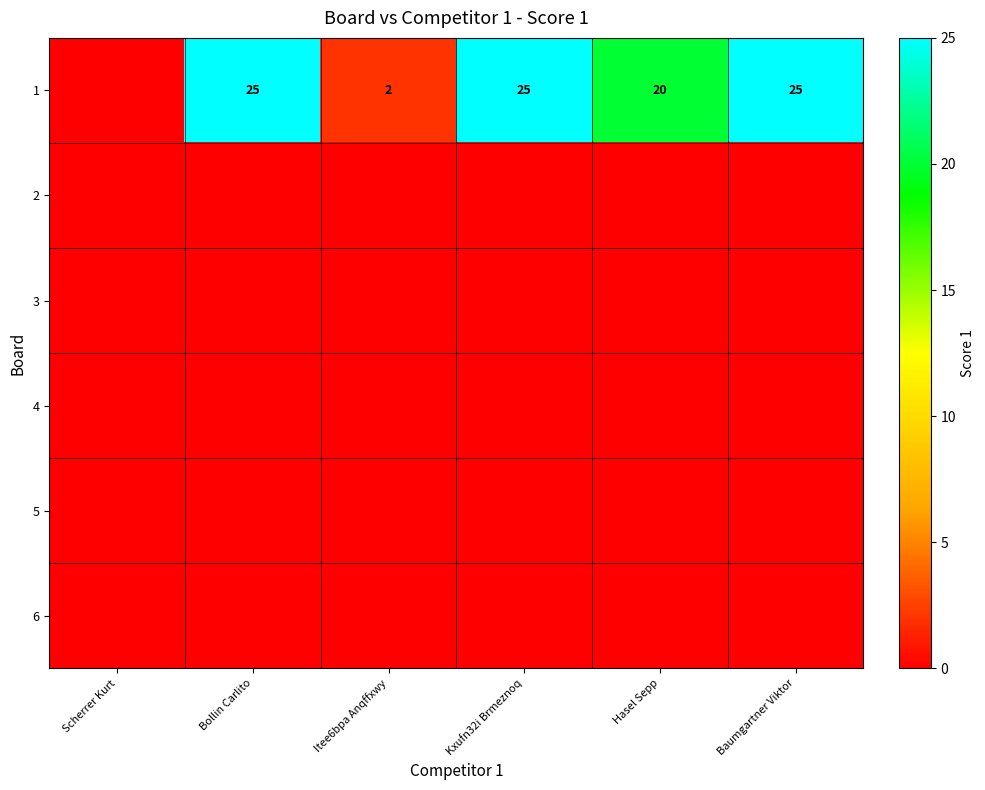

The 1 series shows 3 at Itee6bpa Anqffxwy. True or false?

False